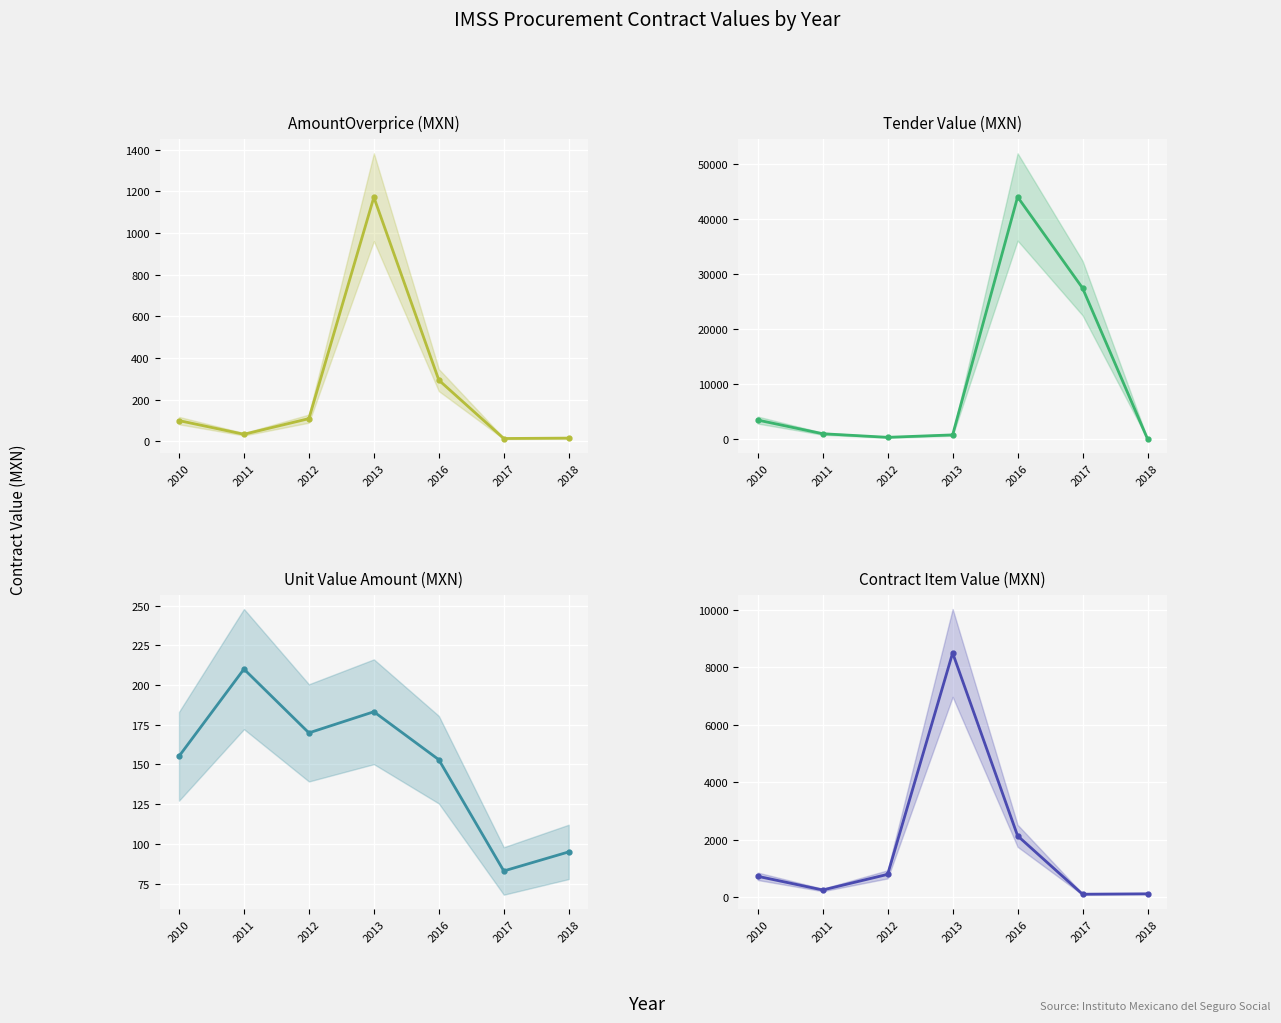

What is the difference between the highest and lowest values at 2011?

1010.4